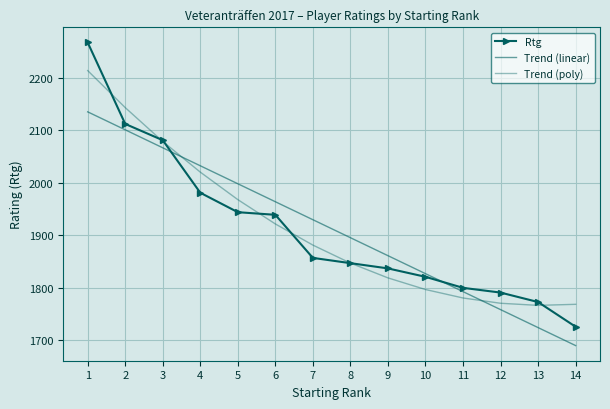

How many times do Rtg and Trend (poly) cross each other?

7